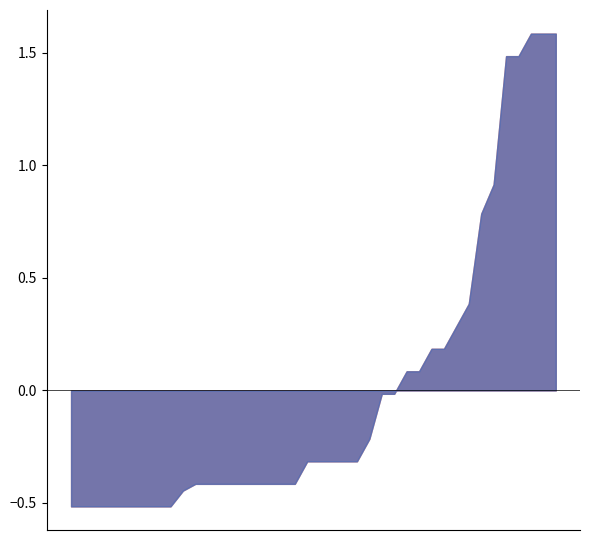

Does the chart display data point markers on the line(s)?

No